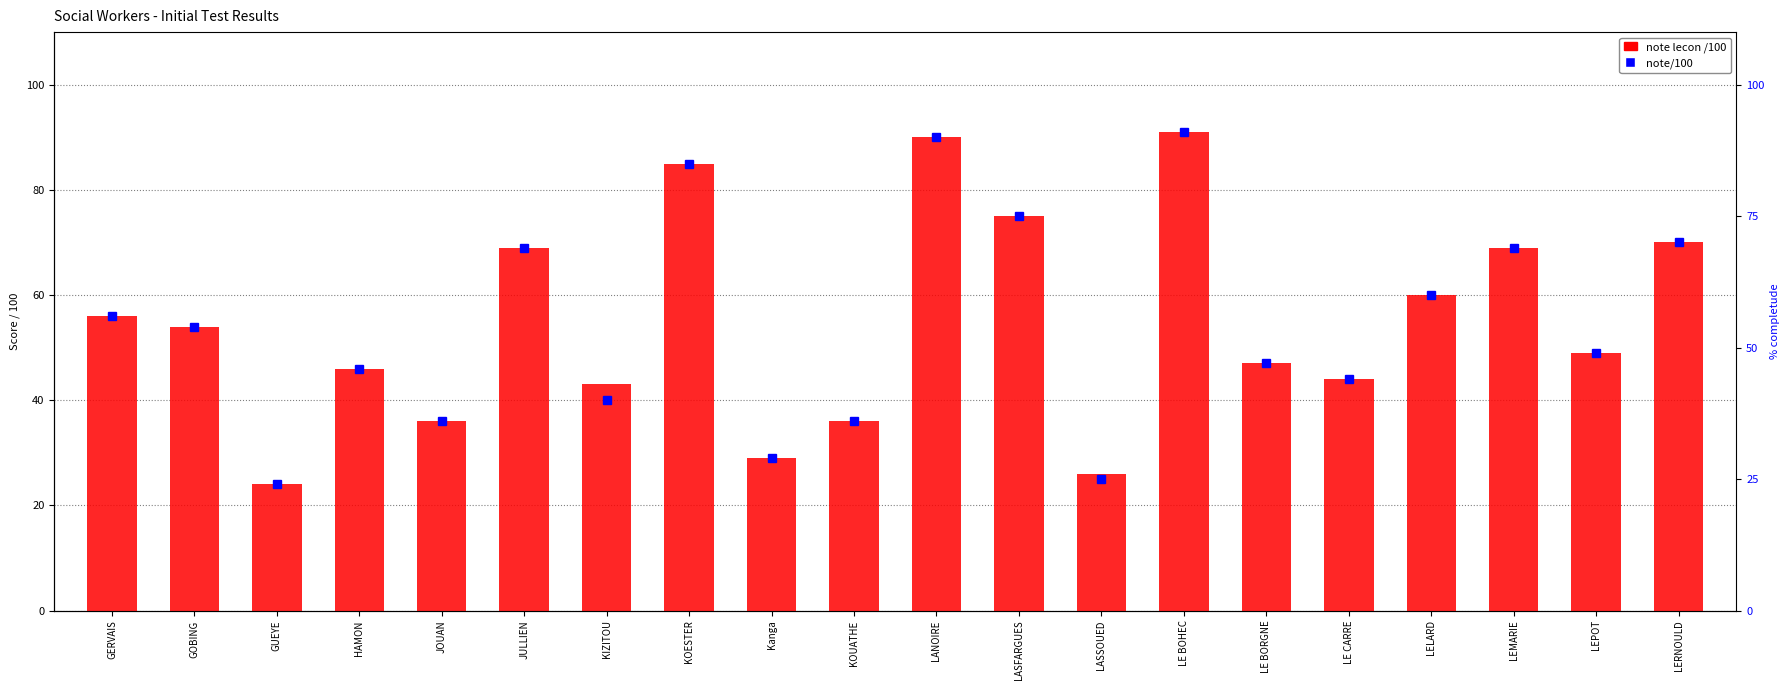

List the labels in order of value, smallest first.

GUEYE, LASSOUED, Kanga, JOUAN, KOUATHE, KIZITOU, LE CARRE, HAMON, LE BORGNE, LEPOT, GOBING, GERVAIS, LELARD, JULLIEN, LEMARIE, LERNOULD, LASFARGUES, KOESTER, LANOIRE, LE BOHEC